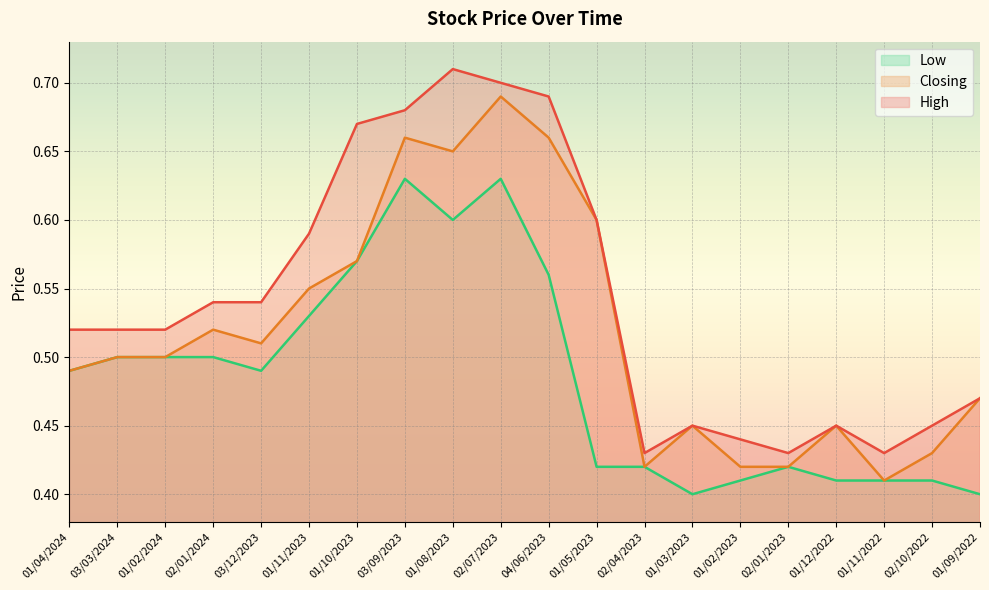

Reading right to left, list all the values displayed in this chart.

High: 01/09/2022=0.5	02/10/2022=0.5	01/11/2022=0.4	01/12/2022=0.5	02/01/2023=0.4	01/02/2023=0.4	01/03/2023=0.5	02/04/2023=0.4	01/05/2023=0.6	04/06/2023=0.7	02/07/2023=0.7	01/08/2023=0.7	03/09/2023=0.7	01/10/2023=0.7	01/11/2023=0.6	03/12/2023=0.5	02/01/2024=0.5	01/02/2024=0.5	03/03/2024=0.5	01/04/2024=0.5
Low: 01/09/2022=0.4	02/10/2022=0.4	01/11/2022=0.4	01/12/2022=0.4	02/01/2023=0.4	01/02/2023=0.4	01/03/2023=0.4	02/04/2023=0.4	01/05/2023=0.4	04/06/2023=0.6	02/07/2023=0.6	01/08/2023=0.6	03/09/2023=0.6	01/10/2023=0.6	01/11/2023=0.5	03/12/2023=0.5	02/01/2024=0.5	01/02/2024=0.5	03/03/2024=0.5	01/04/2024=0.5
Closing: 01/09/2022=0.5	02/10/2022=0.4	01/11/2022=0.4	01/12/2022=0.5	02/01/2023=0.4	01/02/2023=0.4	01/03/2023=0.5	02/04/2023=0.4	01/05/2023=0.6	04/06/2023=0.7	02/07/2023=0.7	01/08/2023=0.7	03/09/2023=0.7	01/10/2023=0.6	01/11/2023=0.6	03/12/2023=0.5	02/01/2024=0.5	01/02/2024=0.5	03/03/2024=0.5	01/04/2024=0.5